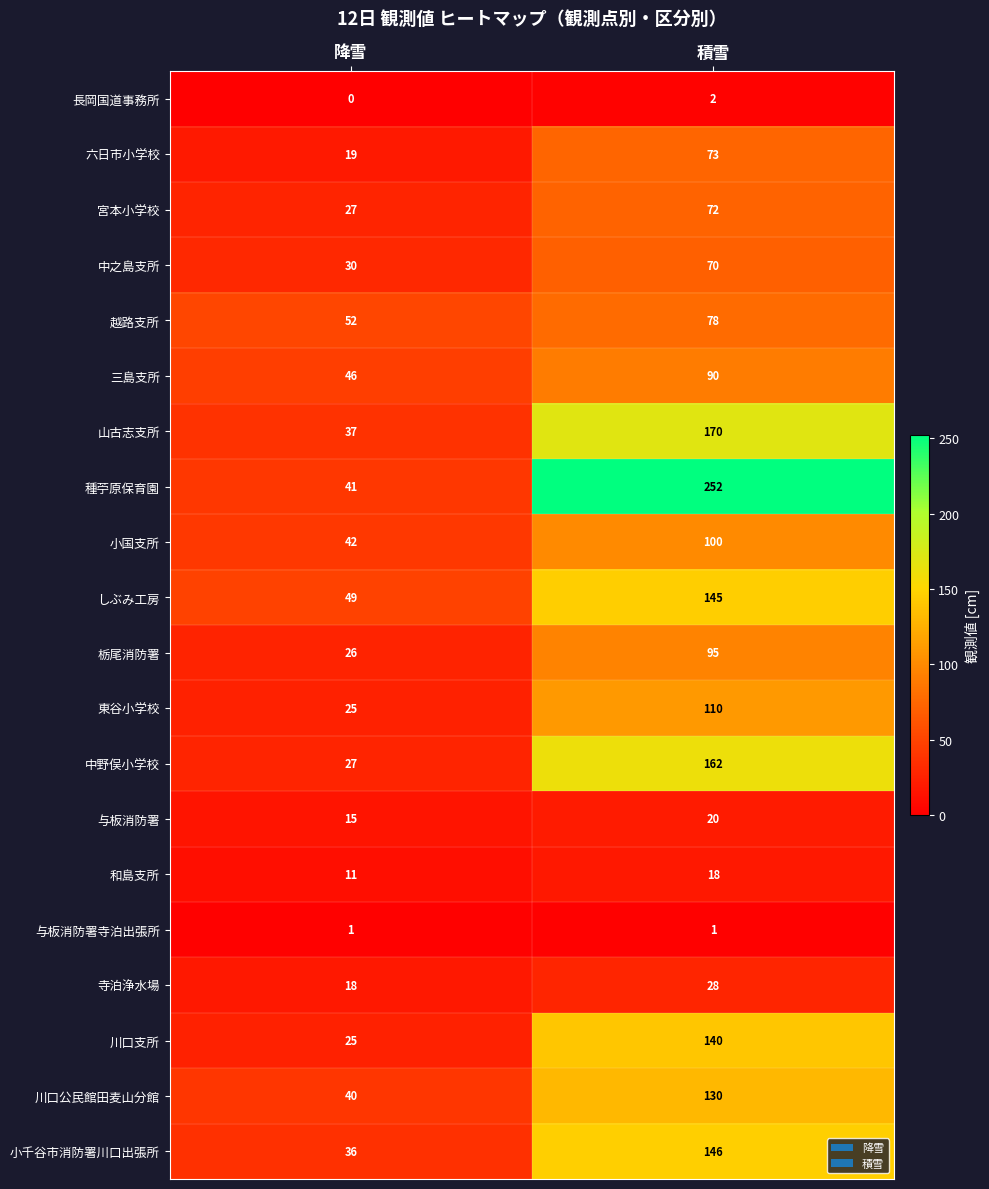

What is the total value across all series at 積雪?

1902